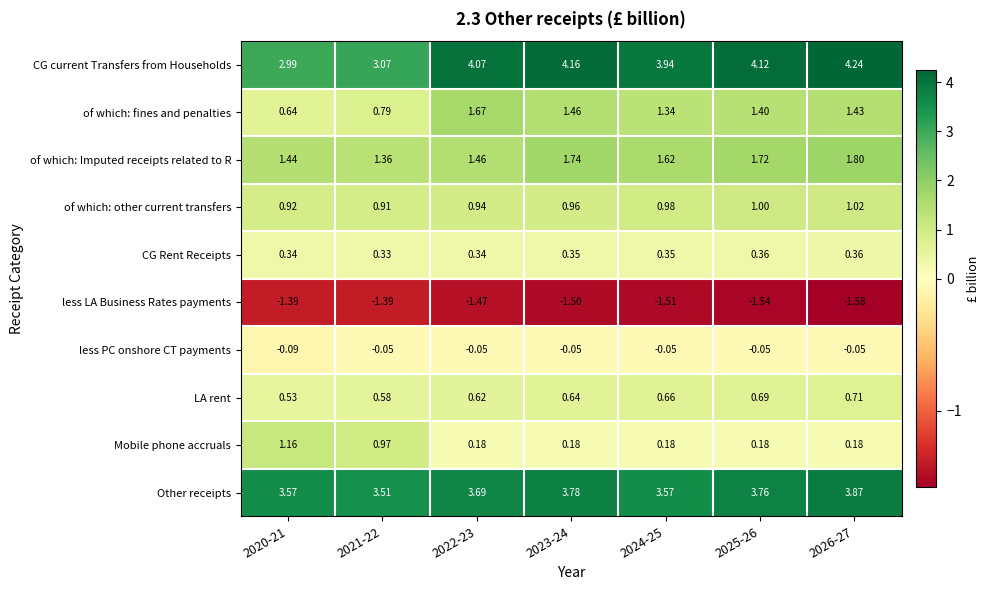

At which category is the sum across all series the highest?

2026-27